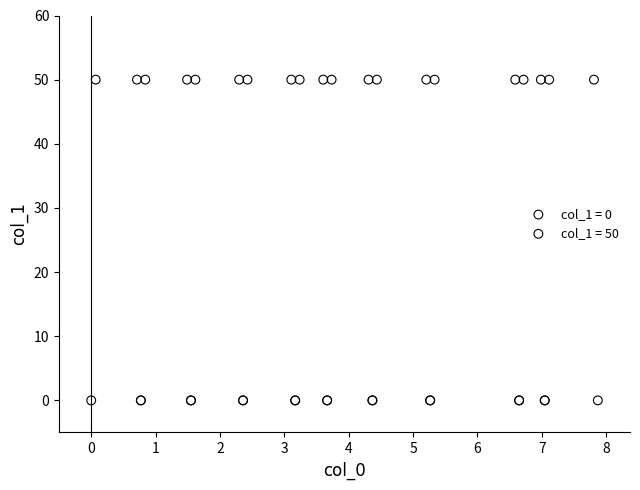

Which series contains the lowest Y value?

col_1 = 0